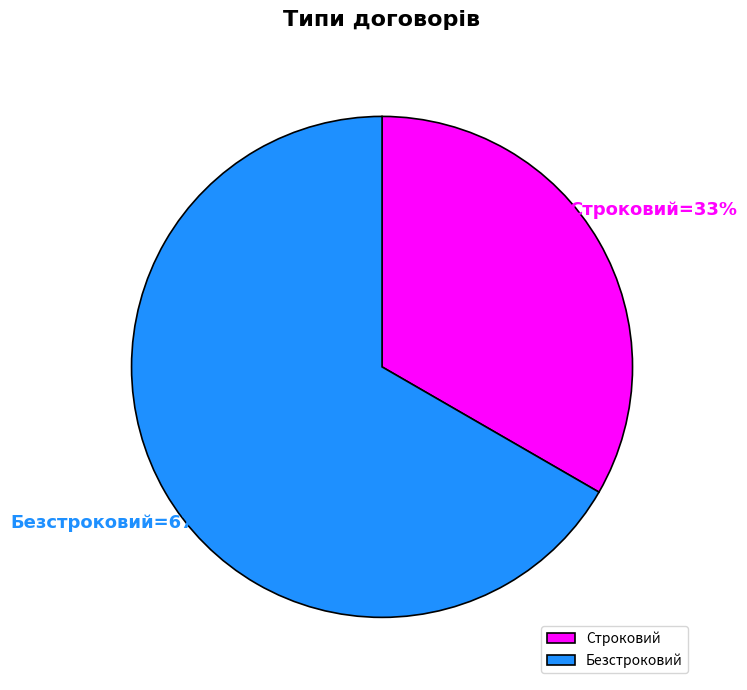

Rank the categories by value from highest to lowest.

Безстроковий, Строковий